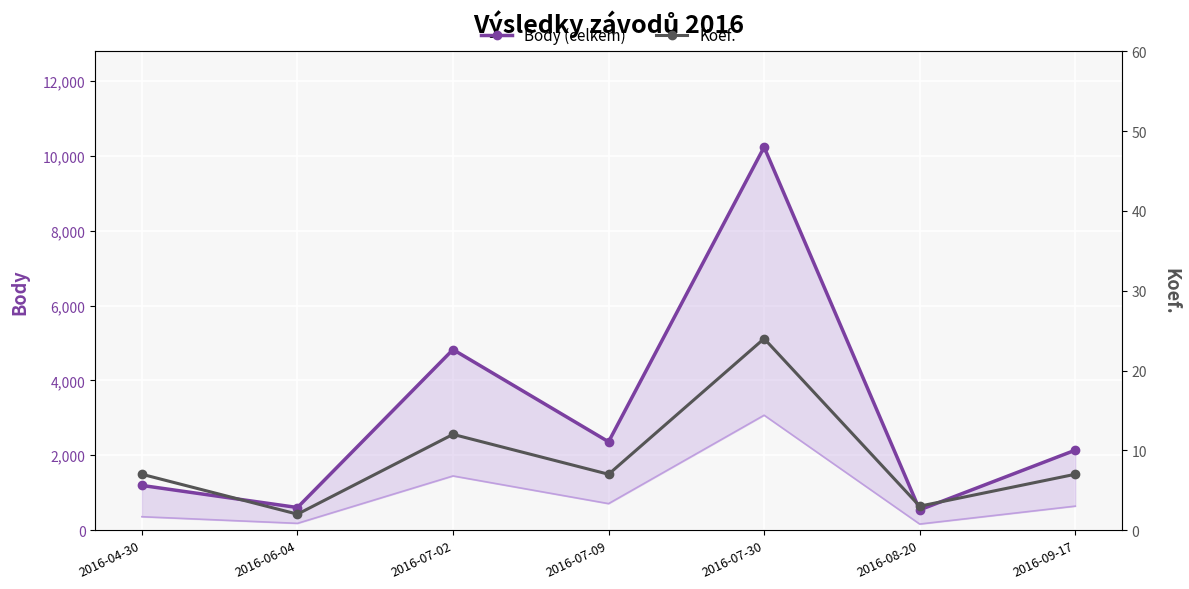

Between 2016-09-17 and 2016-08-20, which is larger?

2016-09-17